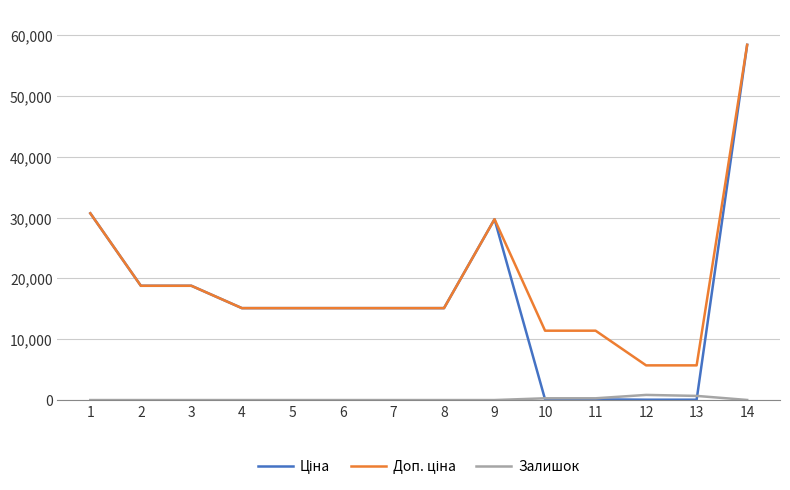

What is the spread (max minus min) of values at 2?

18796.8